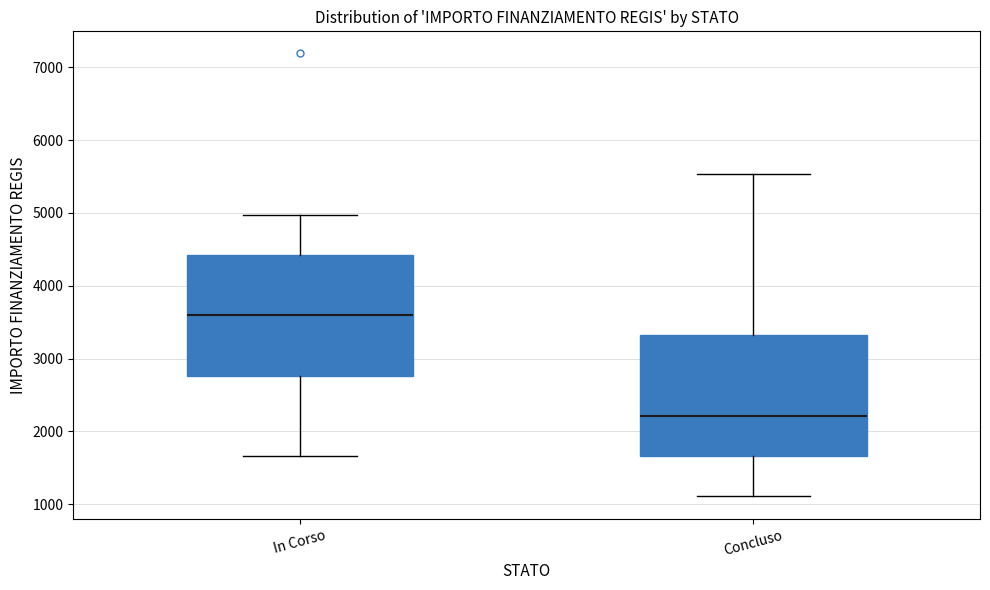

Reading left to right, transcribe this box plot: for each box, give where its median line is, the range the box spans, and where its two whiskers end, as read against the y-axis. The values are not printed on the chart, so give them approximately, as read against the axis.

In Corso: median 3600, box 2800 to 4400, whiskers 1700 to 5000
Concluso: median 2200, box 1700 to 3300, whiskers 1100 to 5500